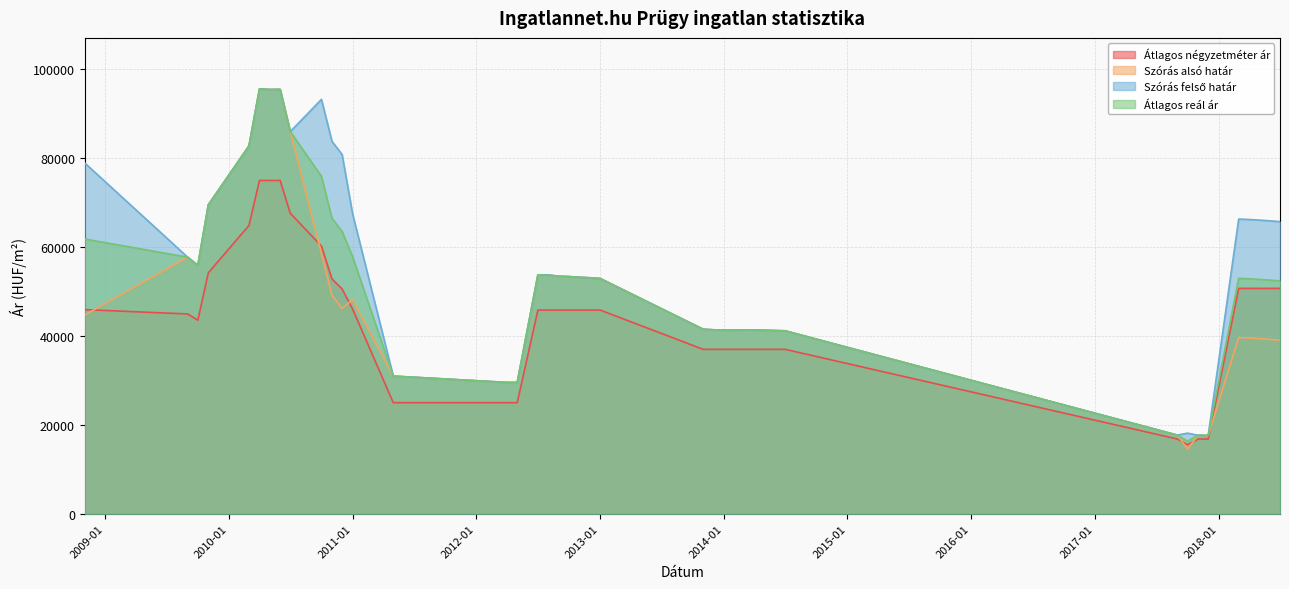

What is the difference between the maximum and minimum values in the Átlagos reál ár series?

79264